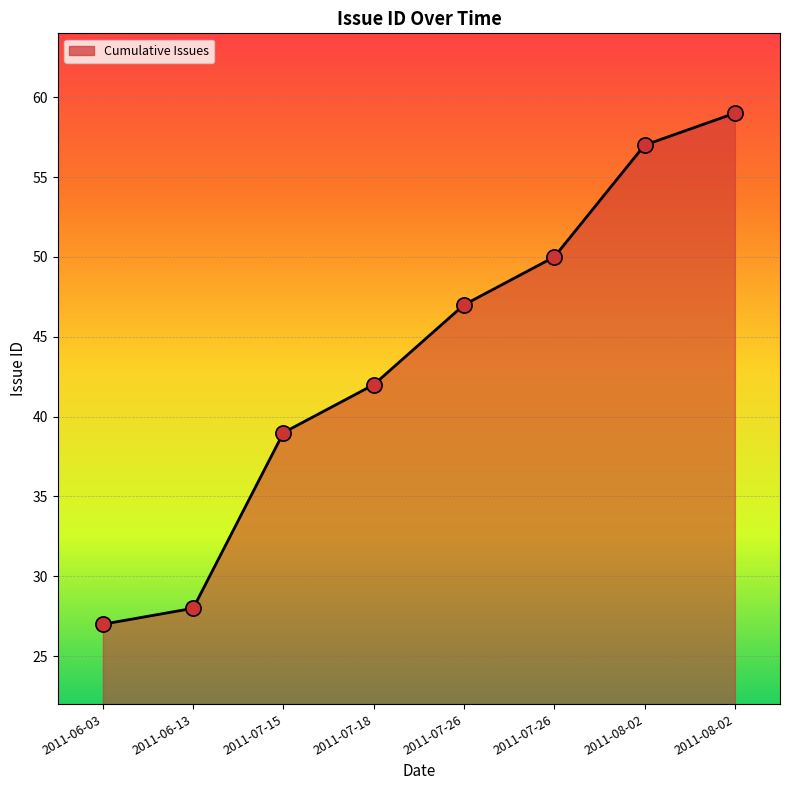

What is the change in value from 2011-07-26 to 2011-08-02?

+10